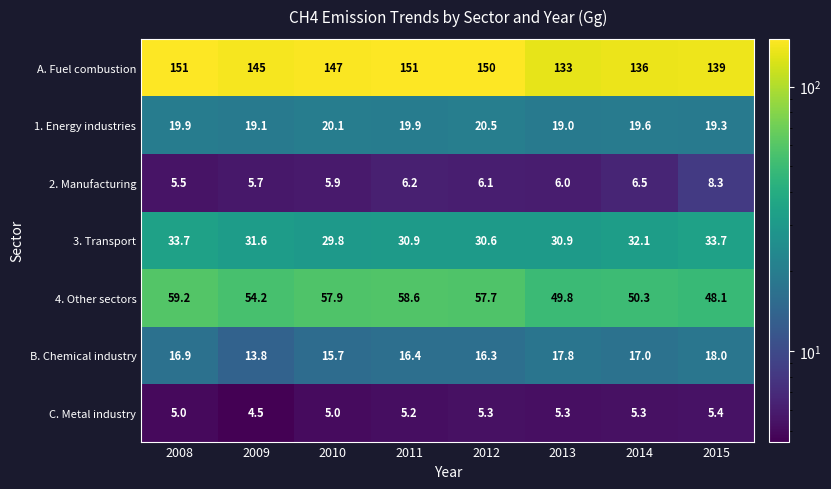

What is the sum of the 1. Energy industries values at 2009 and 2014?

38.7